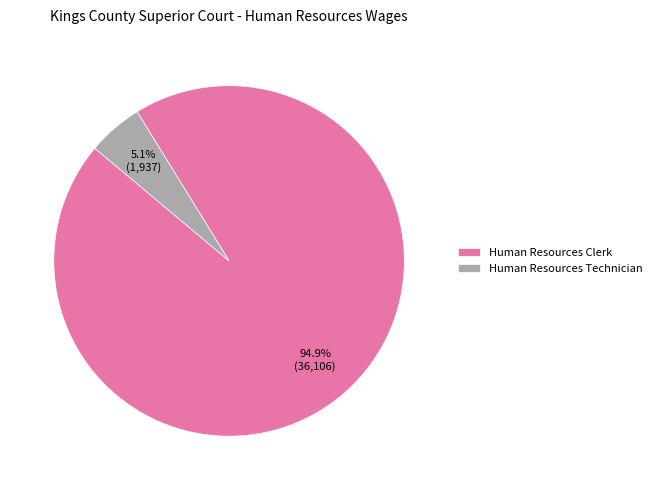

What percentage is the Human Resources Technician slice, to the nearest percent?

5%